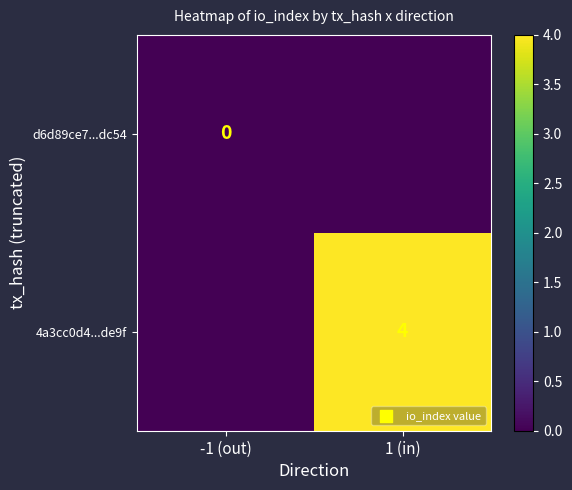

The value of 4a3cc0d4...de9f at 1 (in) is 4. True or false?

True